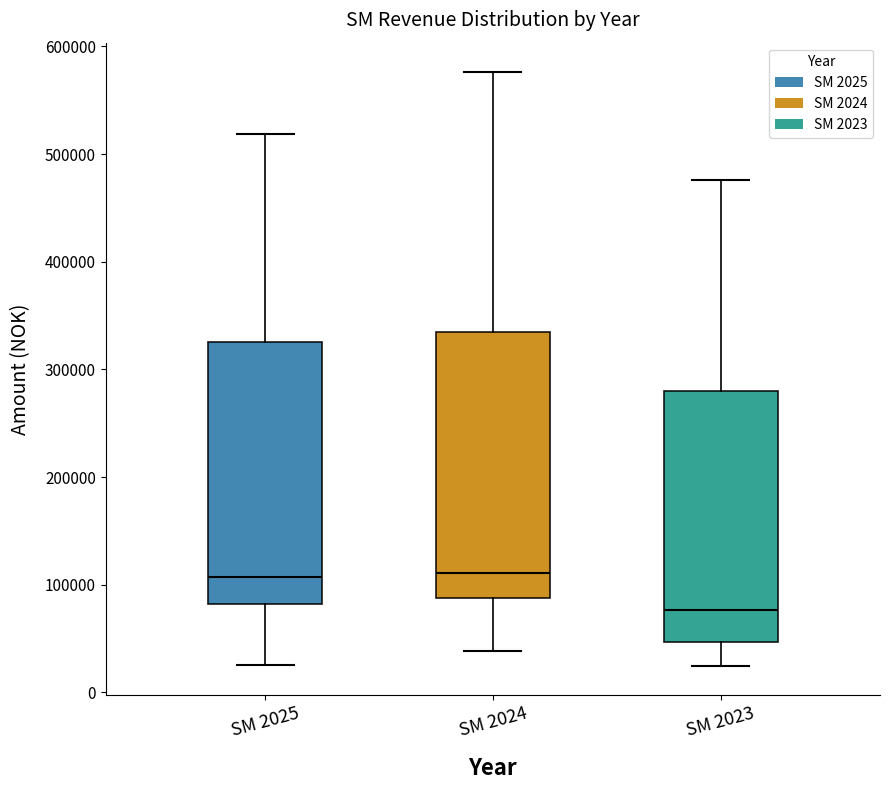

Reading left to right, transcribe this box plot: for each box, give where its median line is, the range the box spans, and where its two whiskers end, as read against the y-axis. The values are not printed on the chart, so give them approximately, as read against the axis.

SM 2025: median 110000, box 80000 to 330000, whiskers 30000 to 520000
SM 2024: median 110000, box 90000 to 330000, whiskers 40000 to 580000
SM 2023: median 80000, box 50000 to 280000, whiskers 20000 to 480000